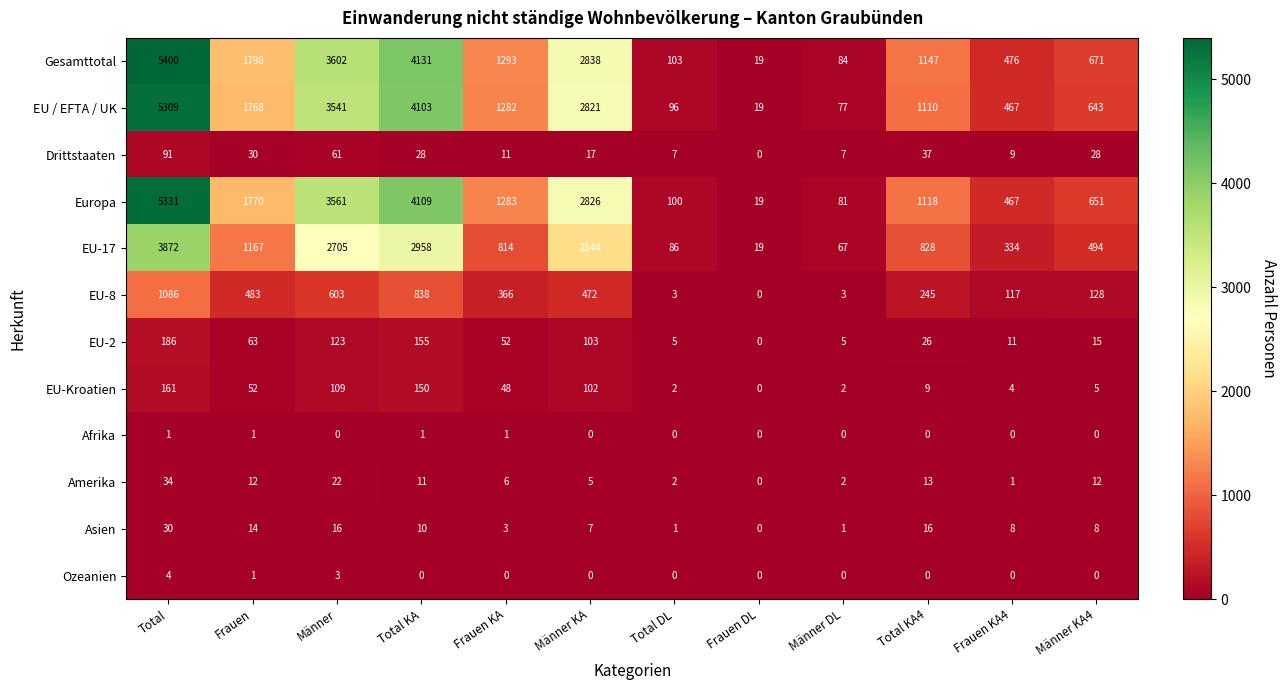

Rank the series by their maximum value, from highest to lowest.

Gesamttotal, Europa, EU / EFTA / UK, EU-17, EU-8, EU-2, EU-Kroatien, Drittstaaten, Amerika, Asien, Ozeanien, Afrika